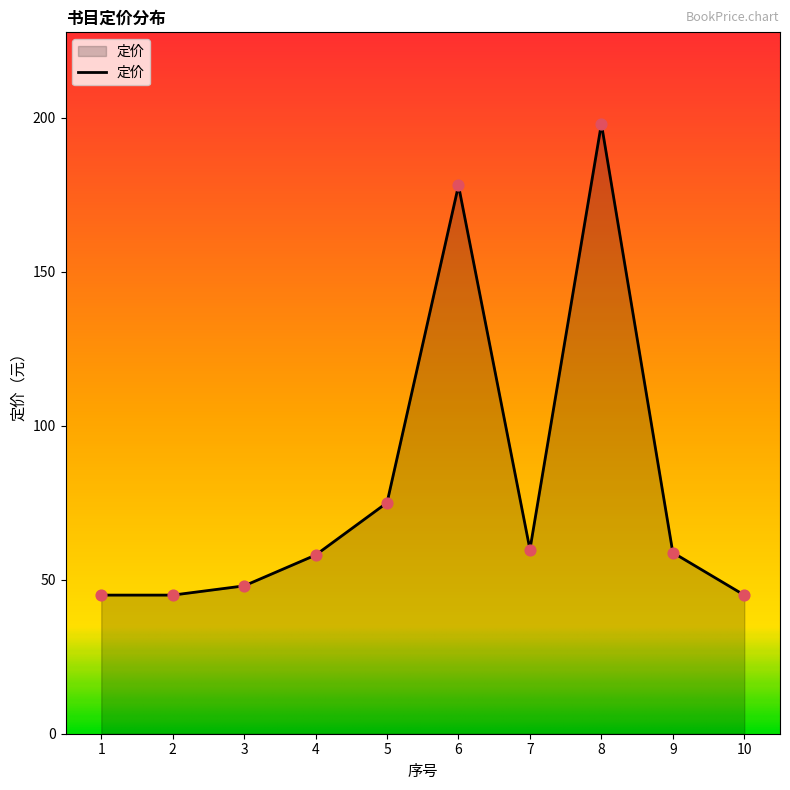

What is the change in value from 2 to 5?

+30.0